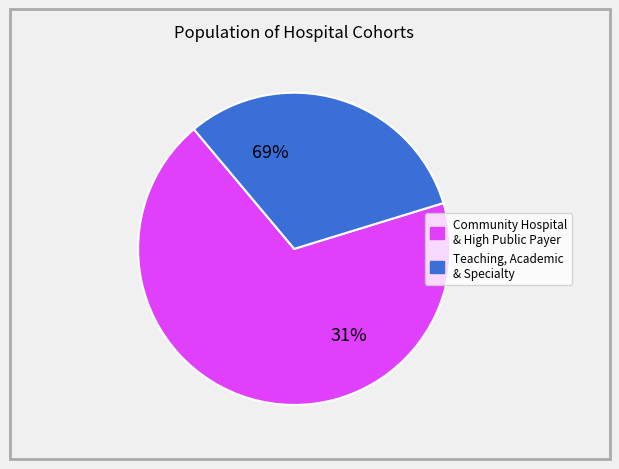

Which category has the smallest portion of the pie?

Teaching Hospital